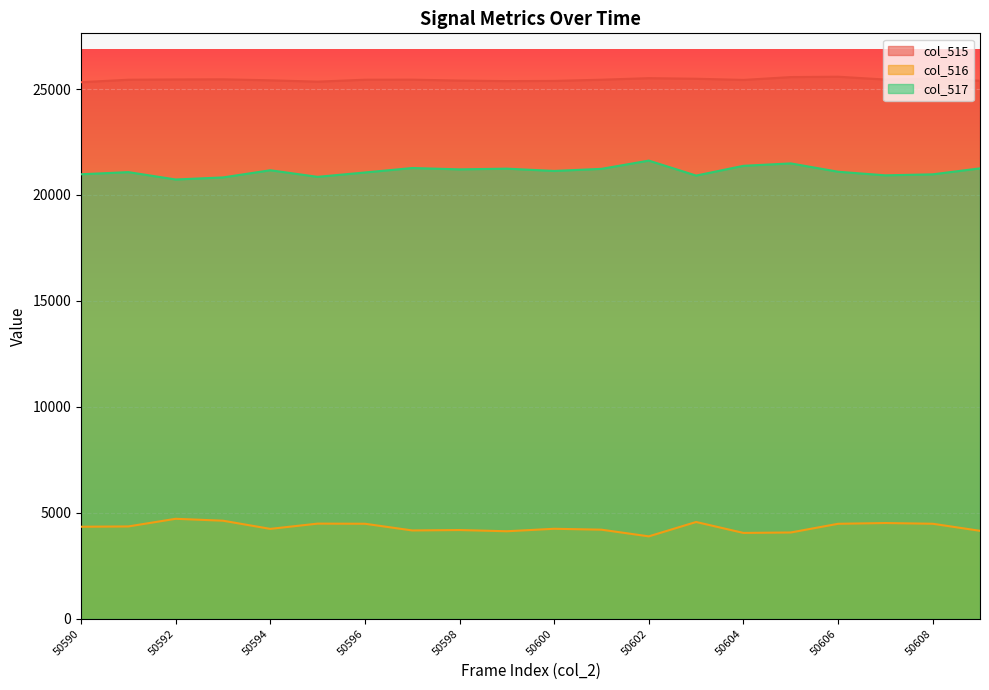

Rank the categories by col_516 value from highest to lowest.

50592, 50593, 50603, 50607, 50595, 50596, 50608, 50606, 50591, 50590, 50600, 50594, 50601, 50598, 50597, 50609, 50599, 50605, 50604, 50602